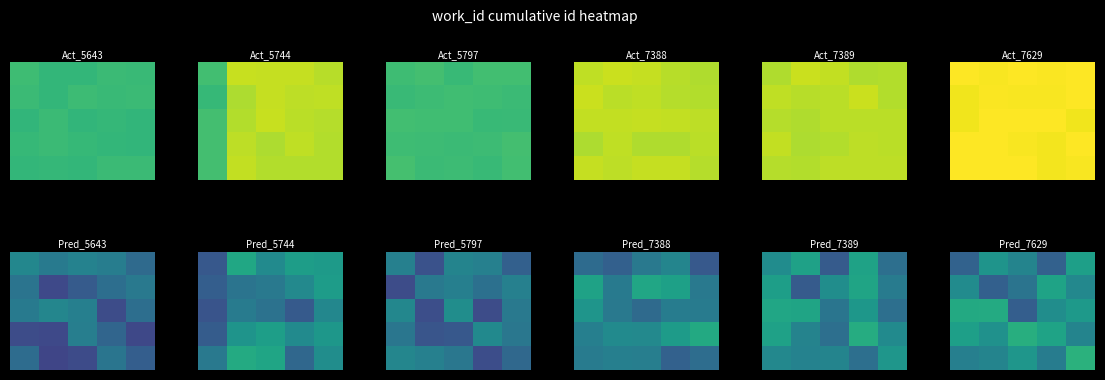

What is the total value across all series at 4?

61137.6